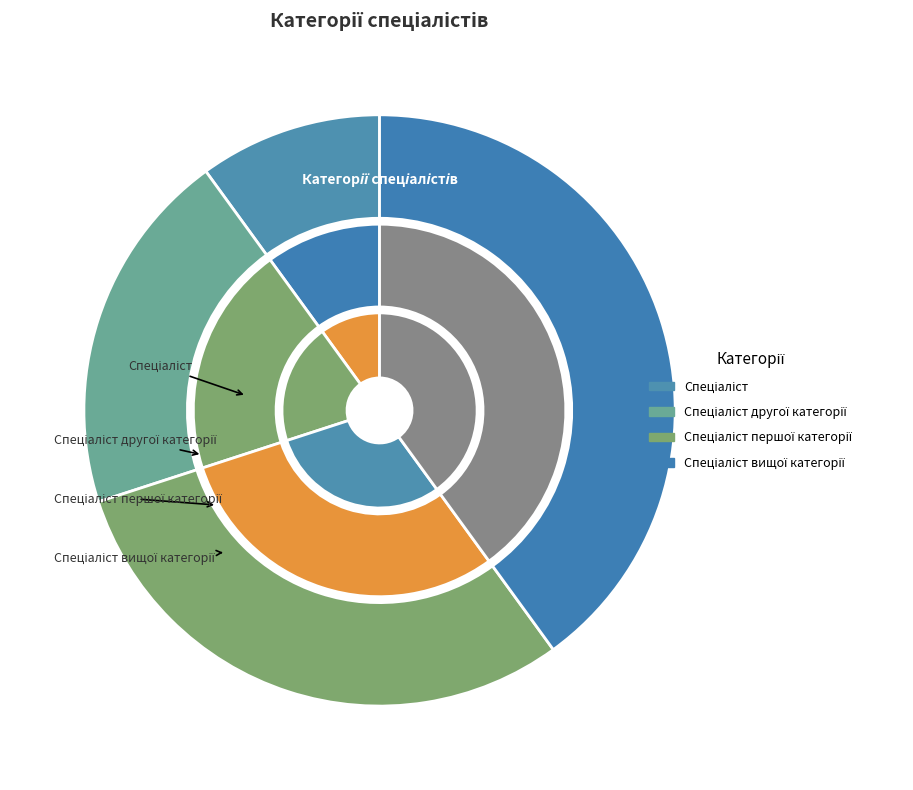

To the nearest percent, what percentage of the pie is Спеціаліст вищої категорії?

40%